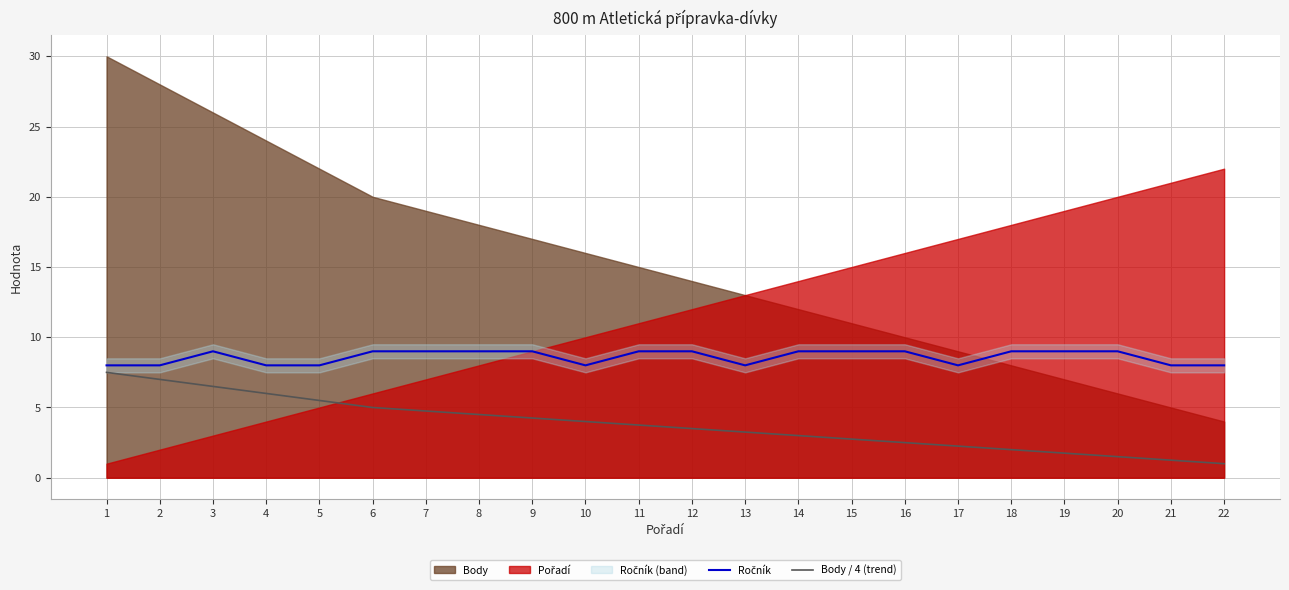

The Body / 4 (trend) series shows 8.3 at 6. True or false?

False